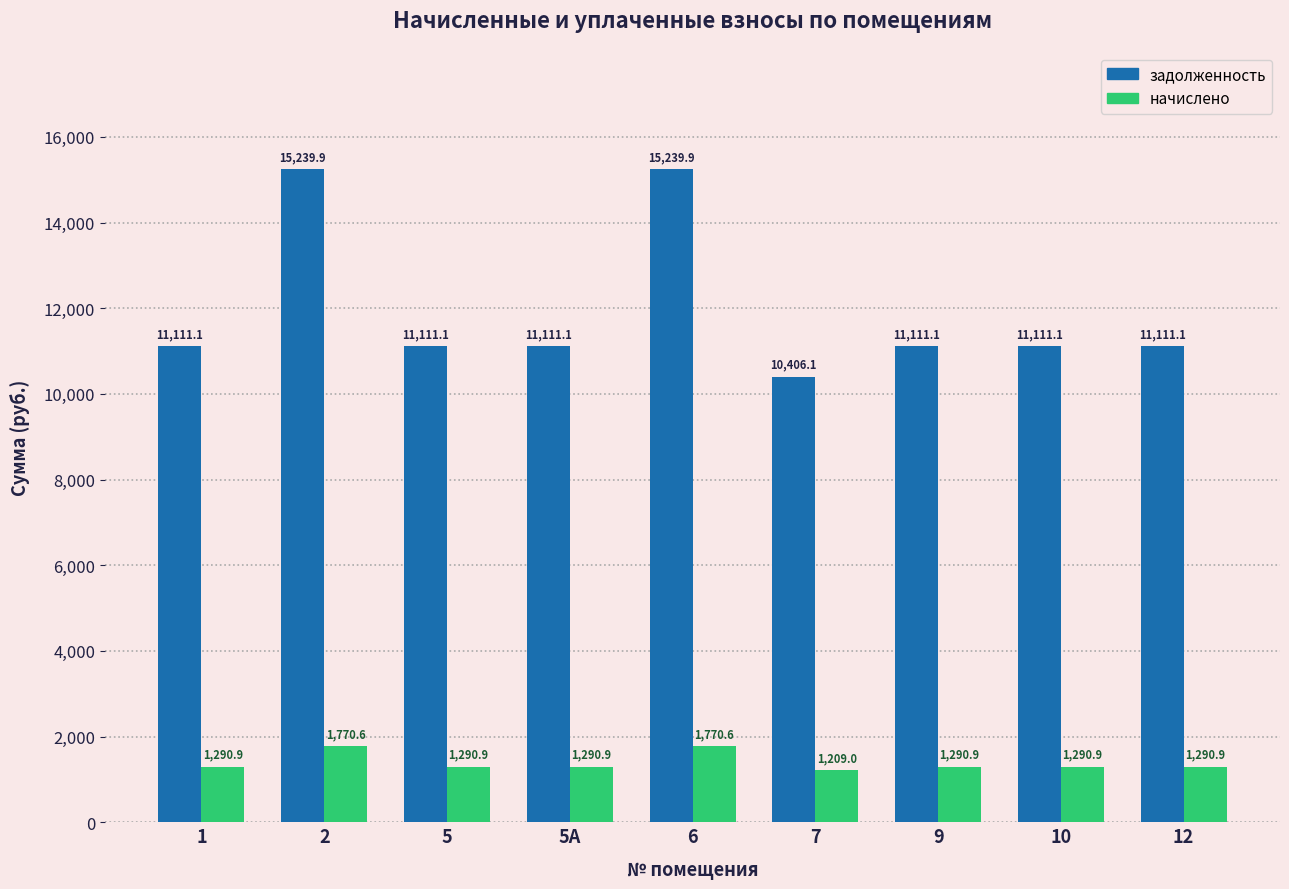

Reading left to right, list all the values displayed in this chart.

задолженность: 11111.1	15239.9	11111.1	11111.1	15239.9	10406.1	11111.1	11111.1	11111.1
начислено: 1290.9	1770.6	1290.9	1290.9	1770.6	1209.0	1290.9	1290.9	1290.9